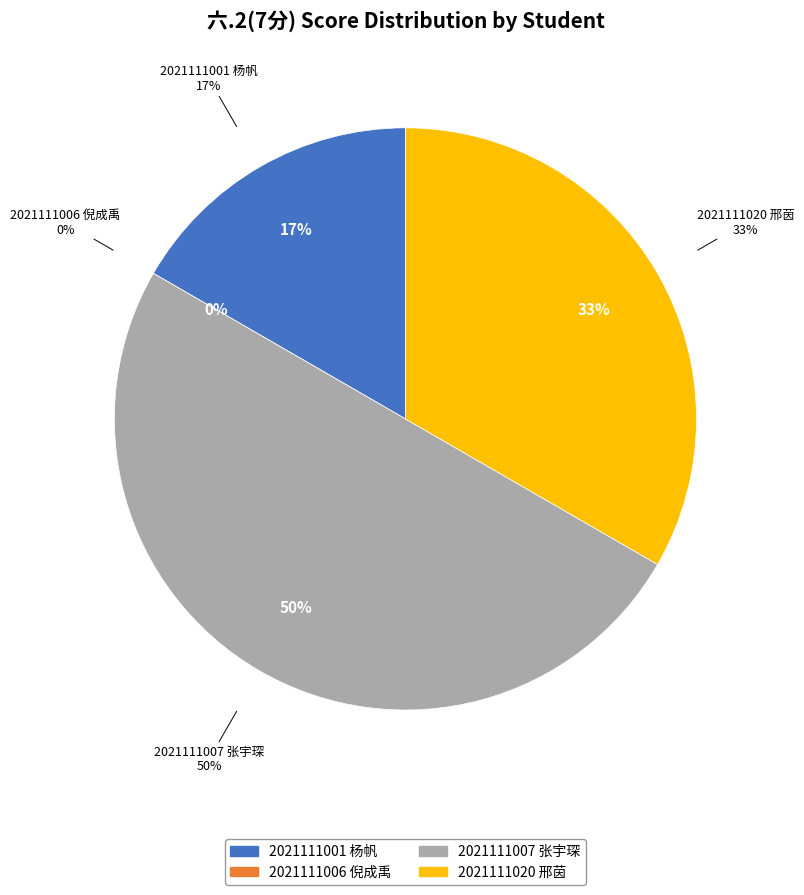

What is the largest slice in the pie chart?

2021111007 张宇琛